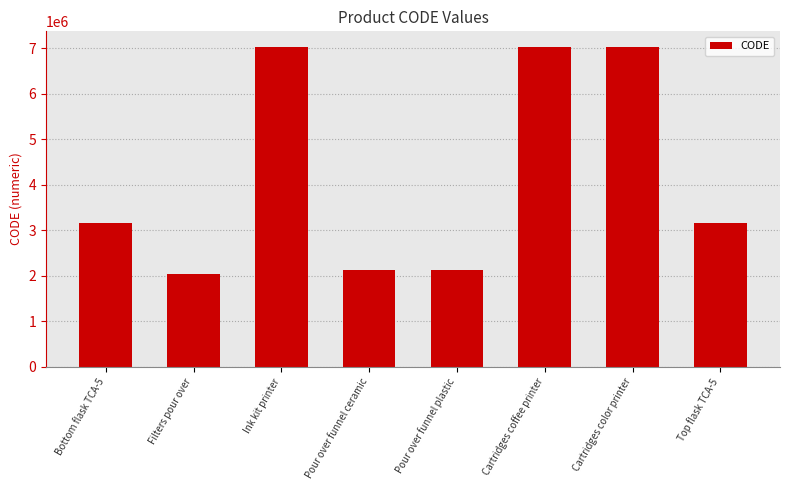

Between Pour over funnel ceramic and Ink kit printer, which is larger?

Ink kit printer